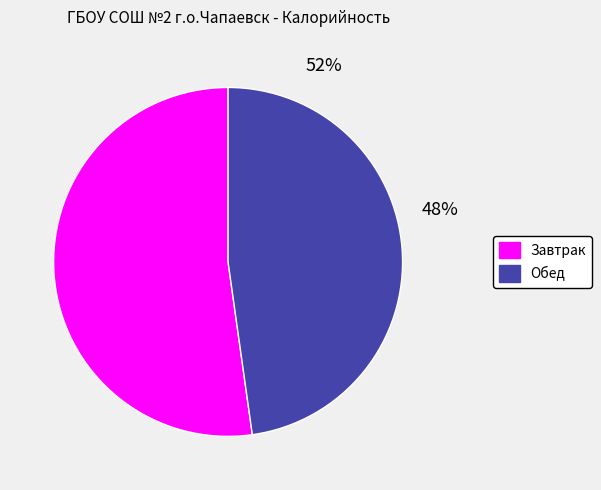

What is the smallest slice in the pie chart?

Обед